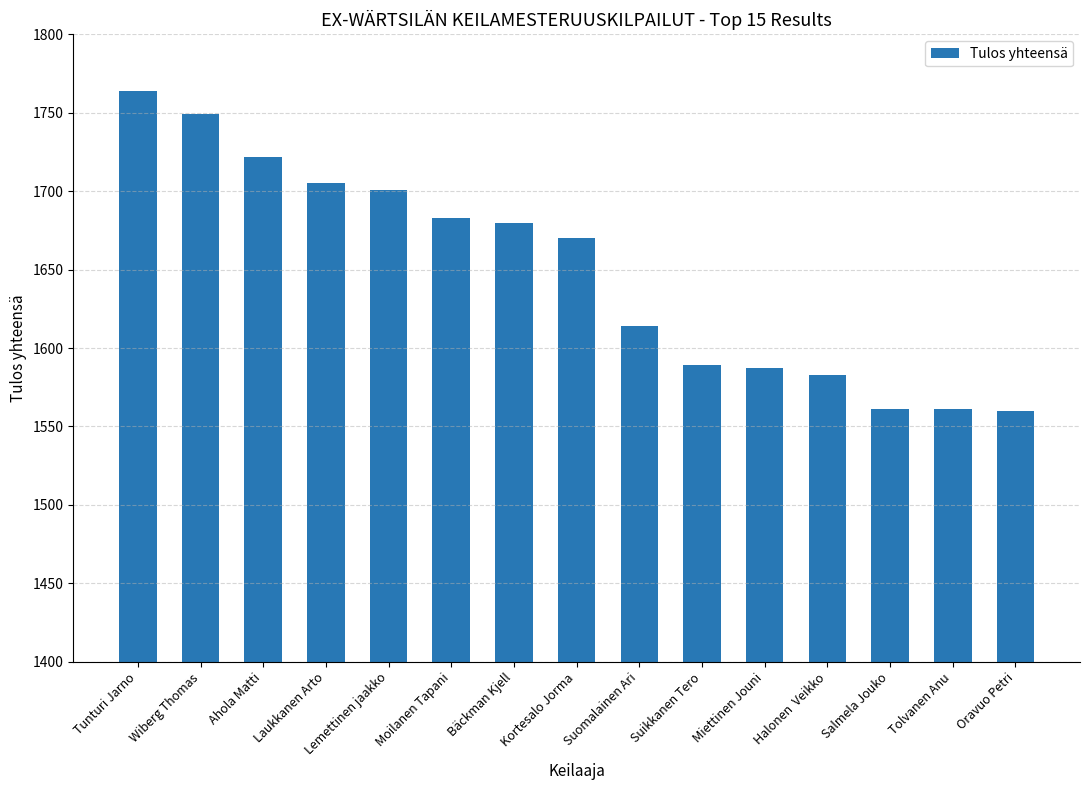

Is it true that the value at Tolvanen Anu is 1012?

False